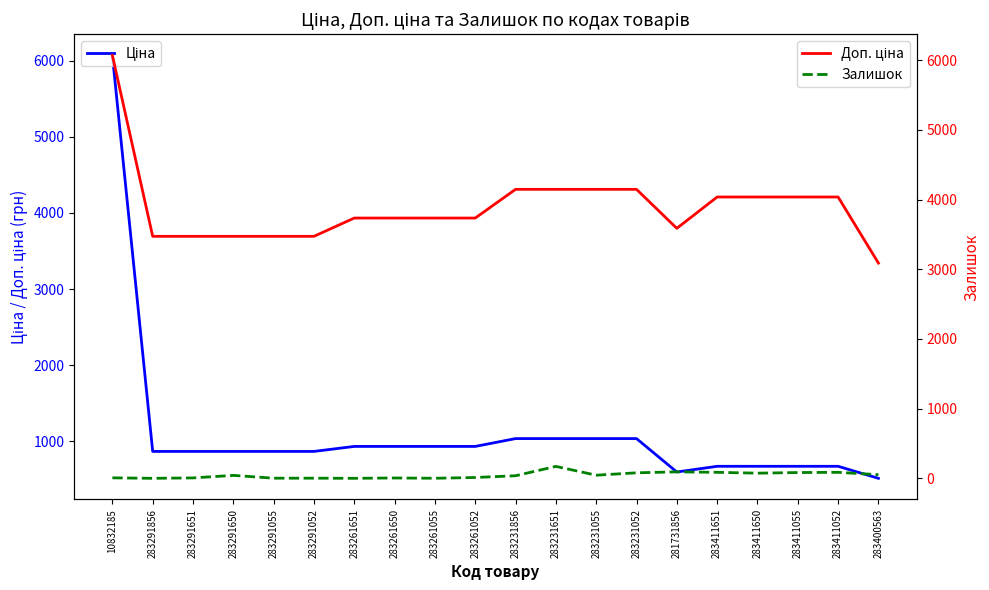

What is the label of the 5th point from the right?

283411651